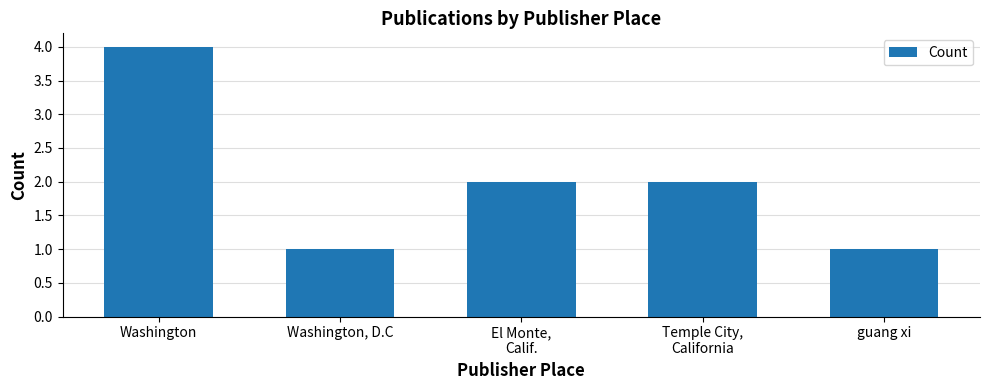

Read the value at El Monte,
Calif..

2